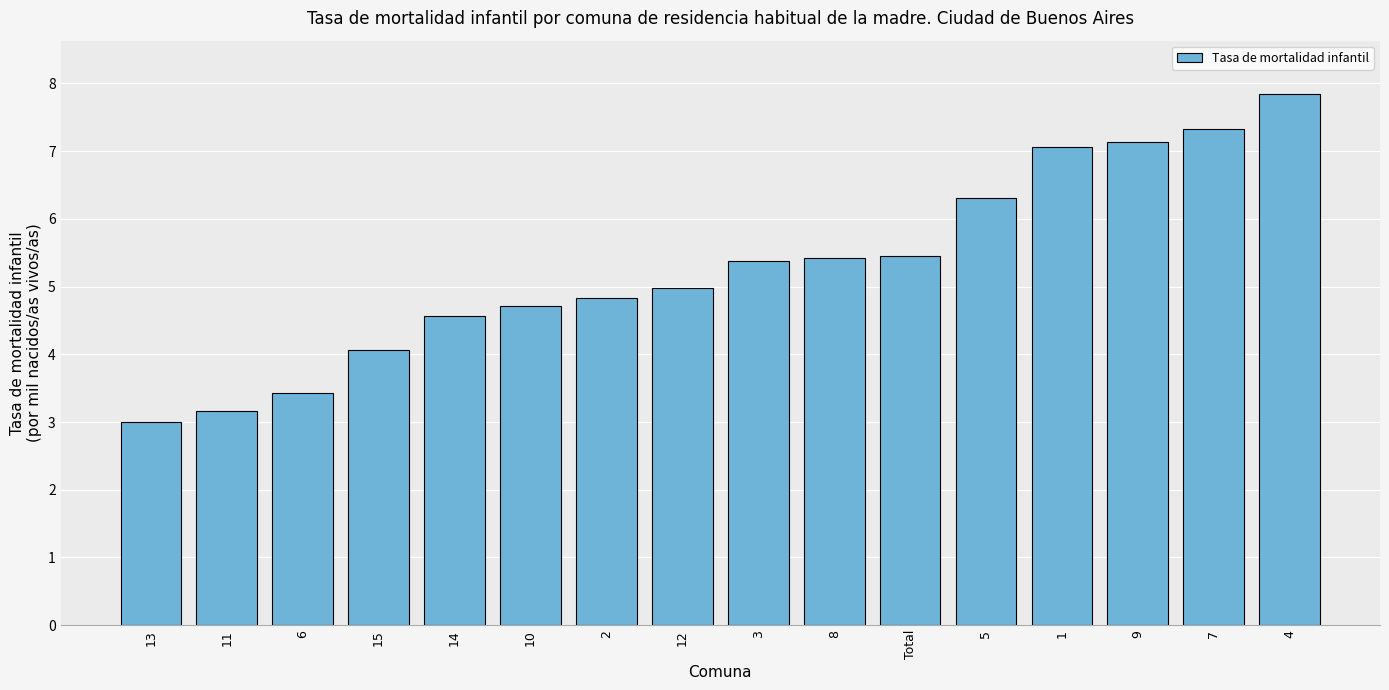

Which has a higher value, 10 or 13?

10